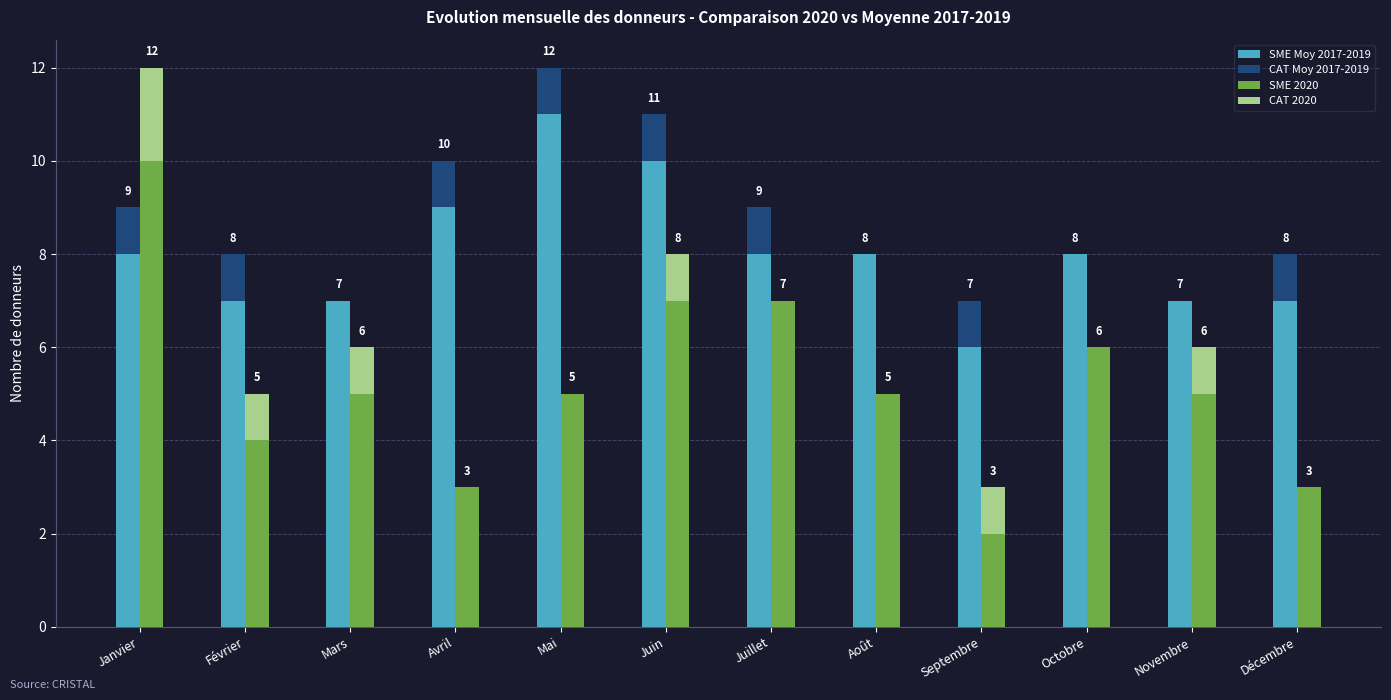

Which category has the lowest value across all series?

Mars